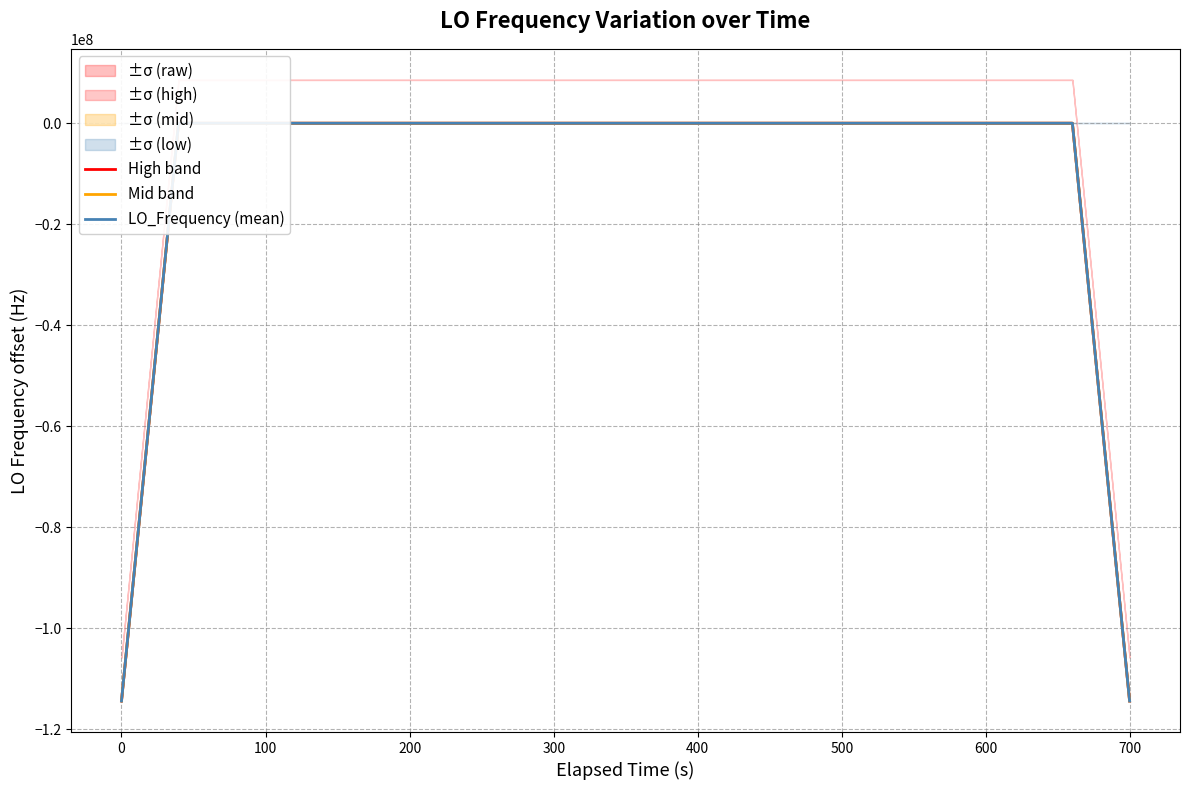

True or false: Mid band and LO_Frequency (mean) cross at least once.

False